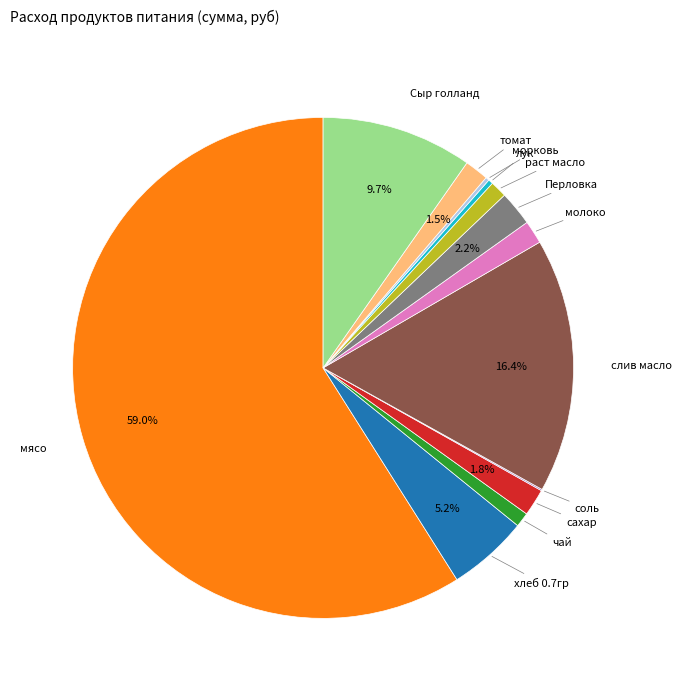

Is there any slice that represents more than half of the pie?

Yes